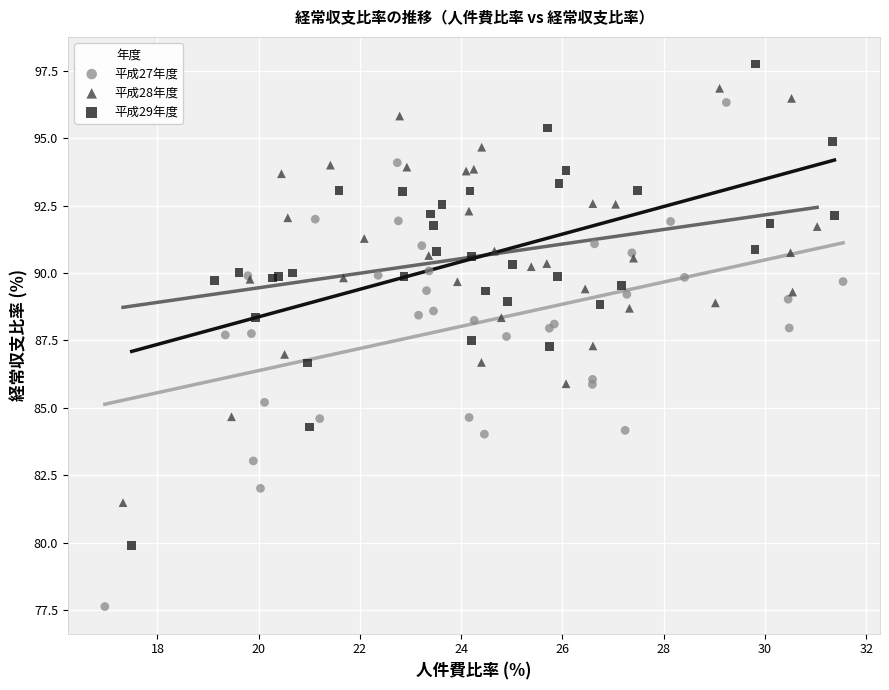

Which series reaches the maximum Y coordinate?

平成29年度